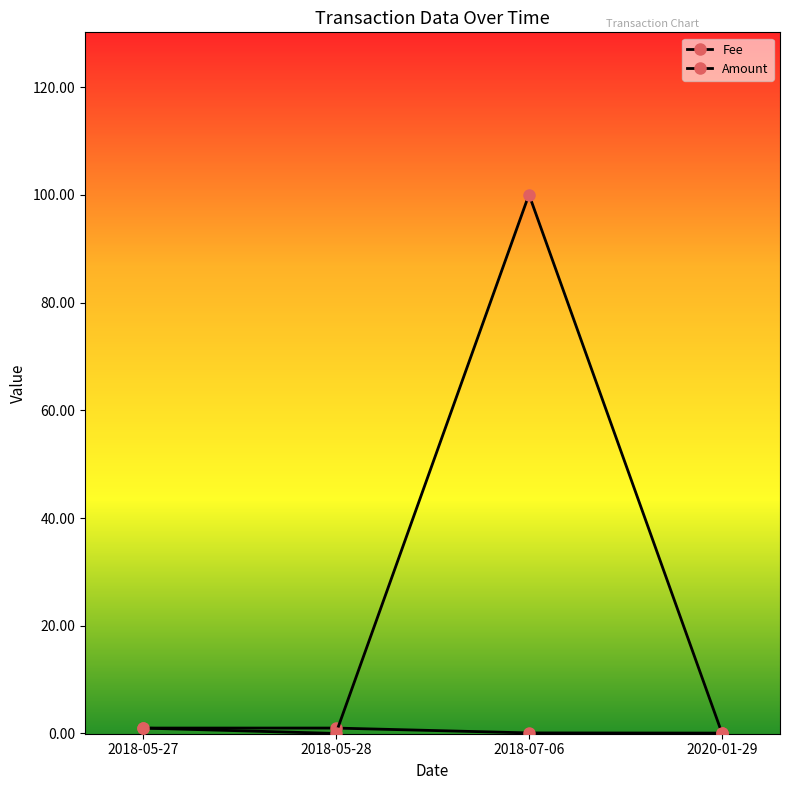

At which label is Fee closest to 0?

2020-01-29